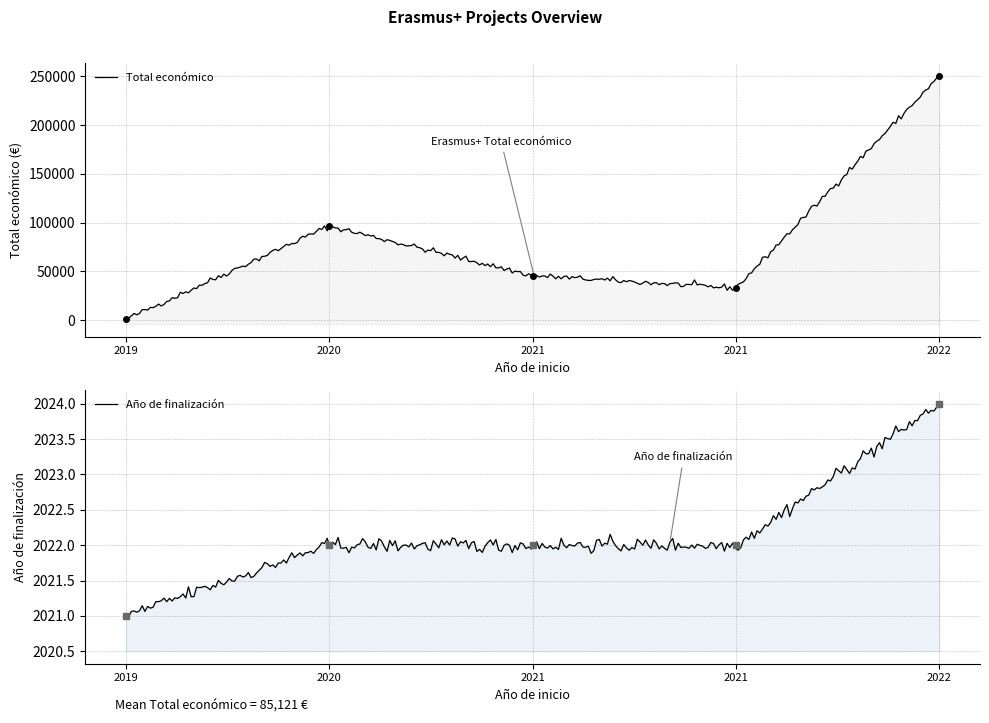

What is the approximate value of Total económico at 2020, to the nearest 100?

96500